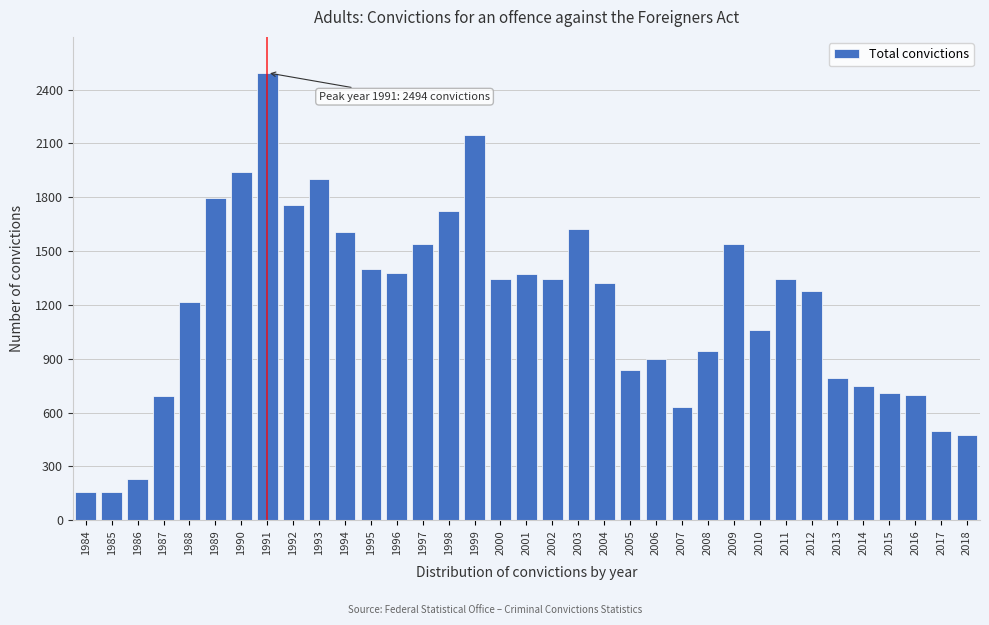

Read the value at 2016.

697